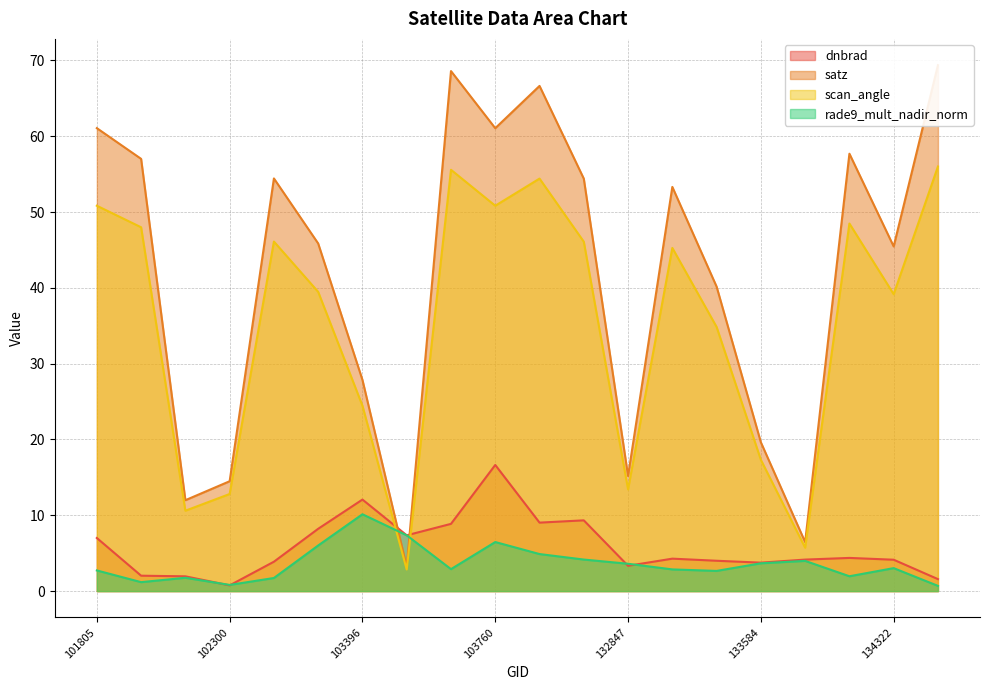

Which category has the highest value in the satz series?

134492